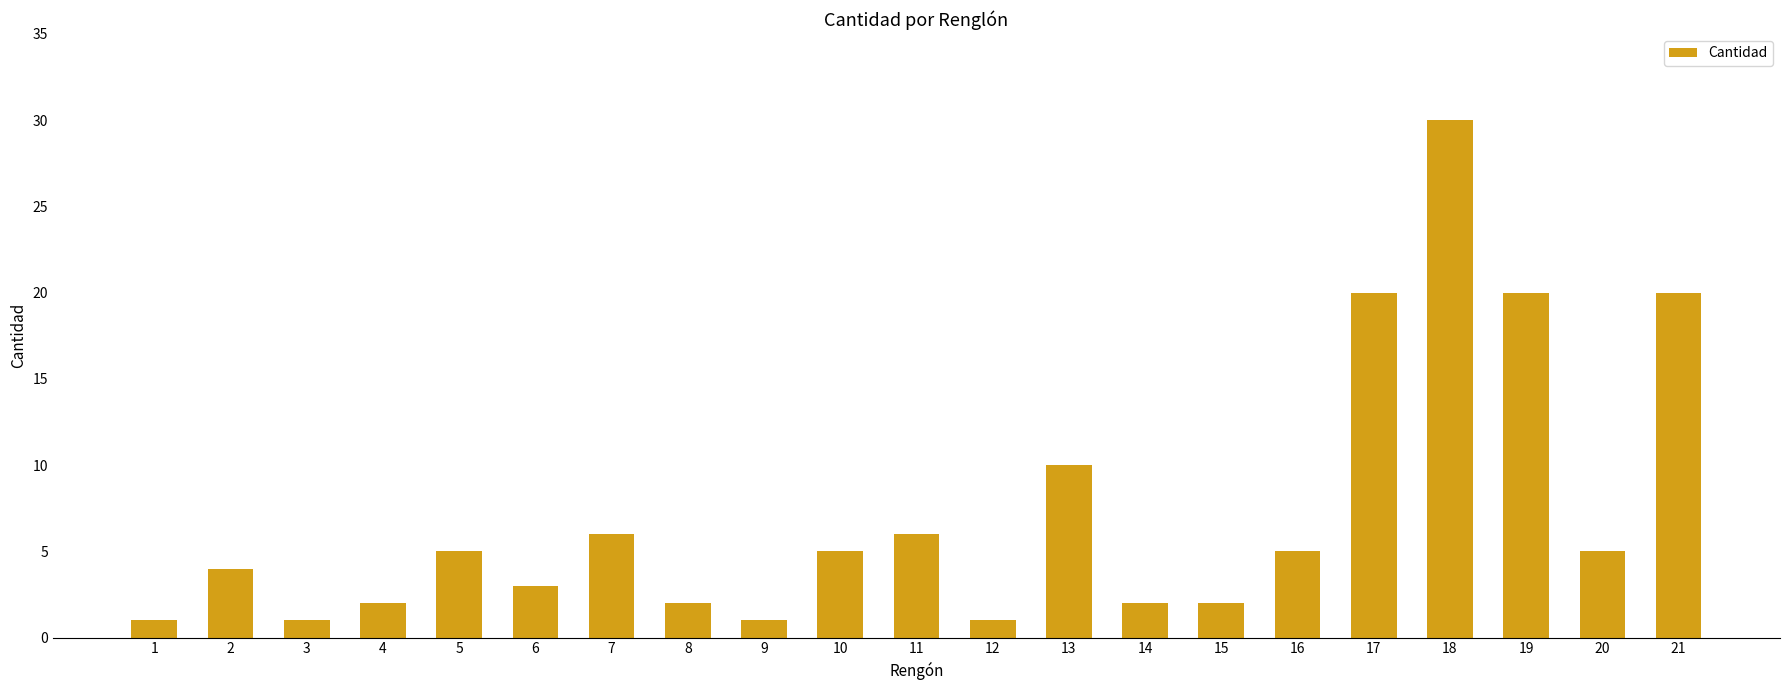

What is the value of the 17th bar from the left?

20